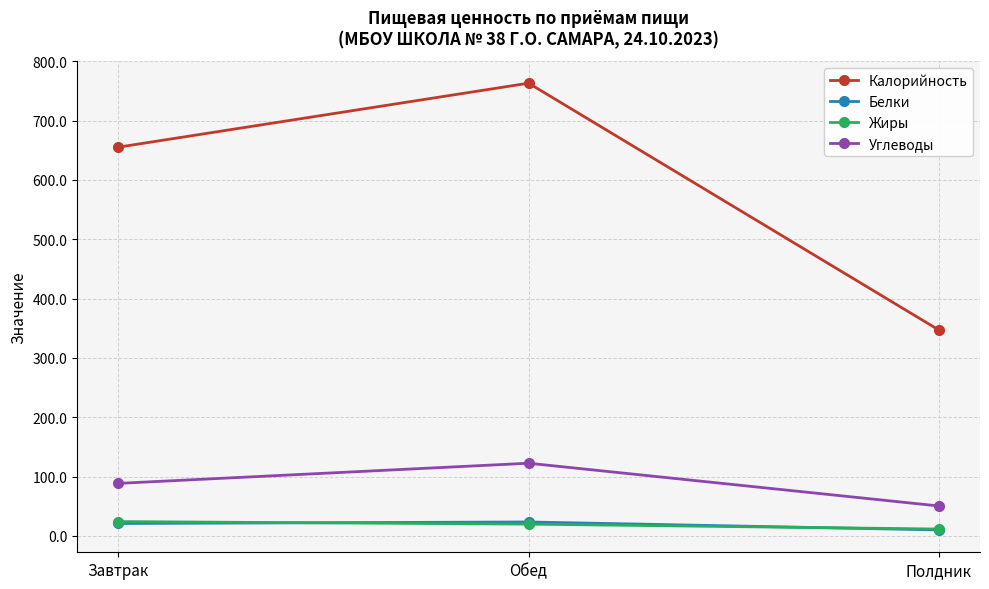

At which label is Углеводы closest to 86?

Завтрак